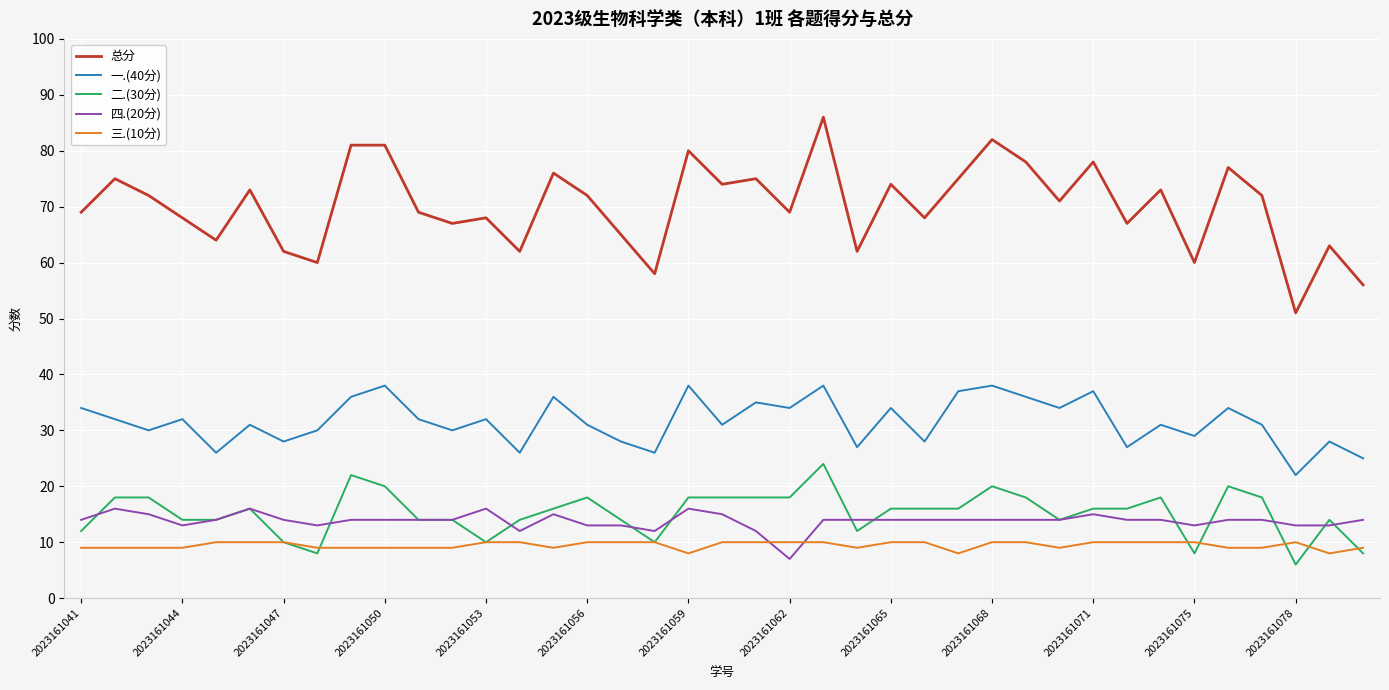

Which series has the largest total across all categories?

总分